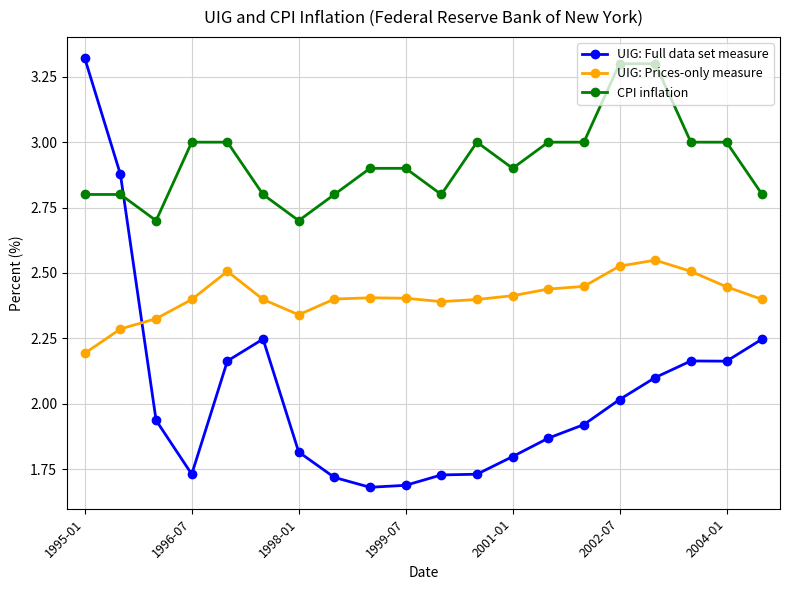

Count the number of data series in this chart.

3